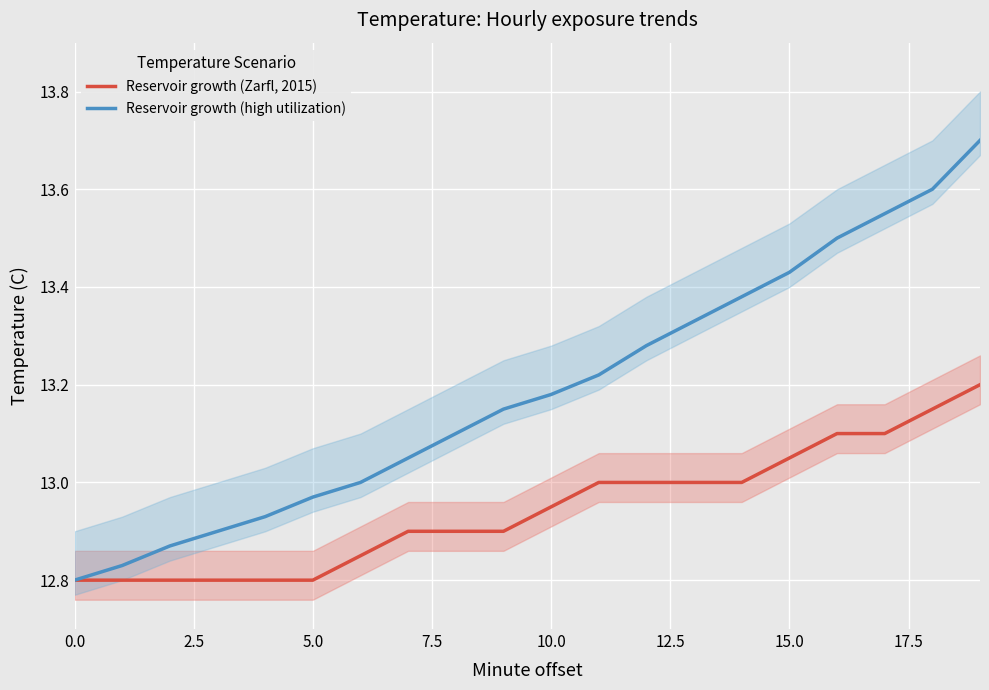

What is the greatest value displayed?

13.7